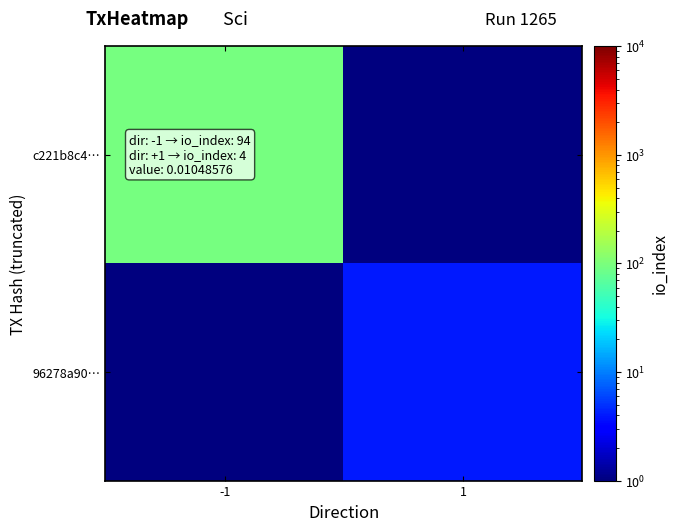

What is the minimum value shown in the chart?

0.5